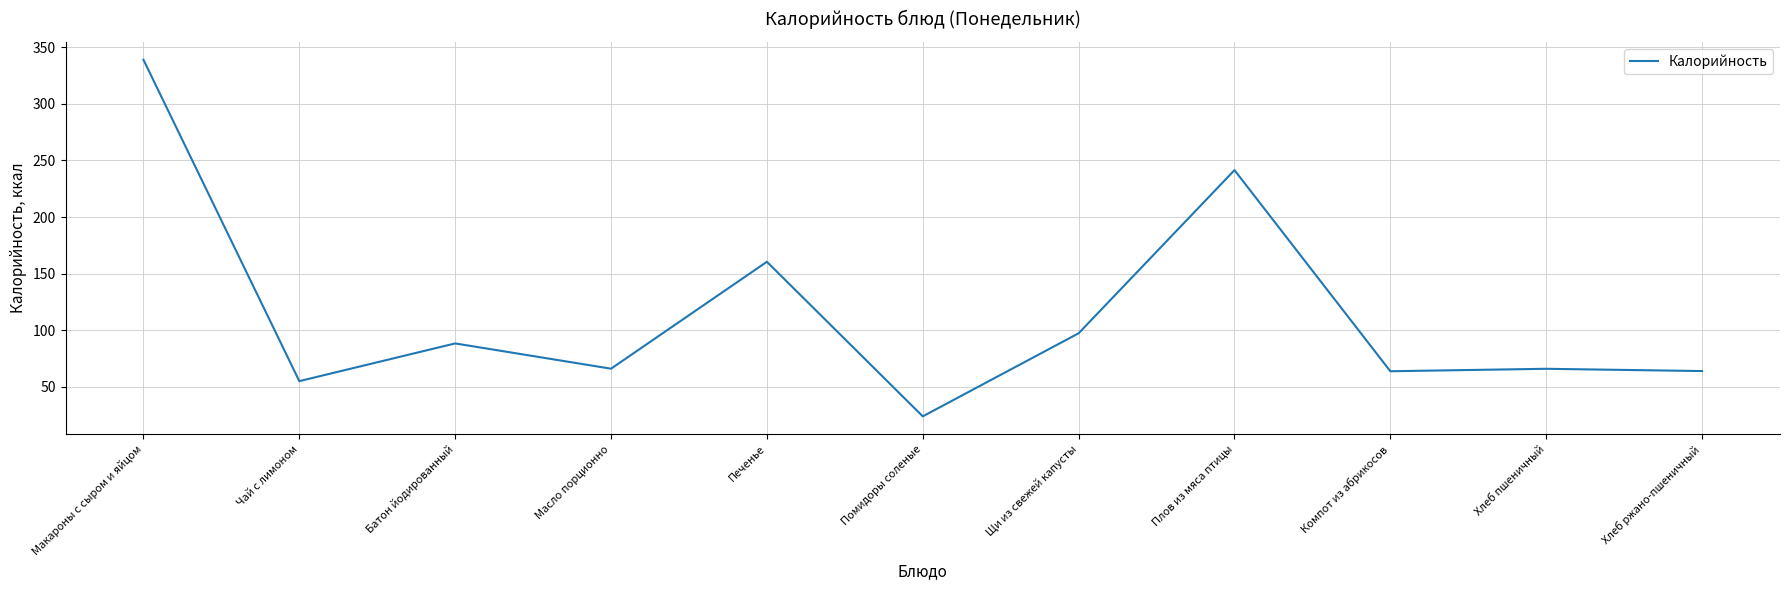

What is the difference between the values at Батон йодированный and Чай с лимоном?

33.3